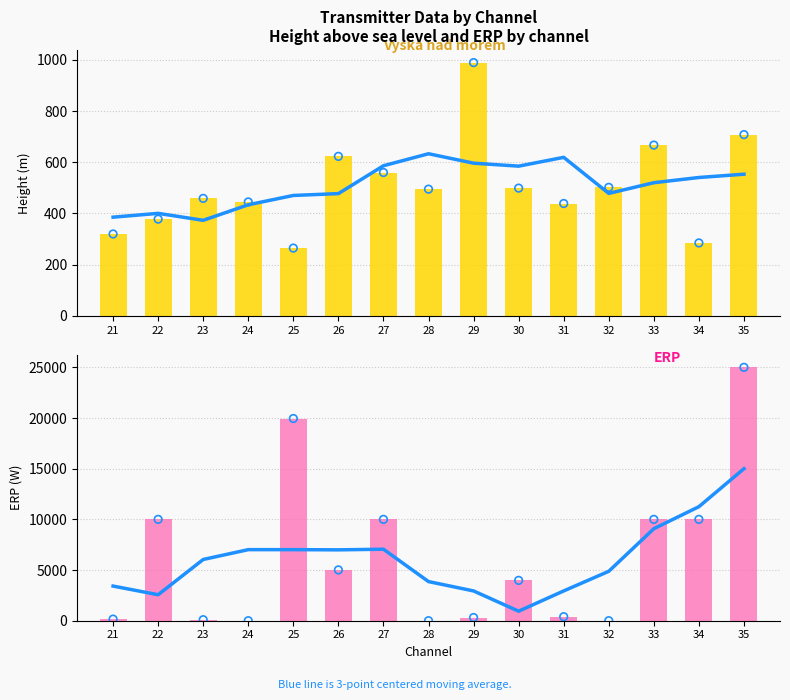

What is the change in value from 27 to 35?

+7944.0